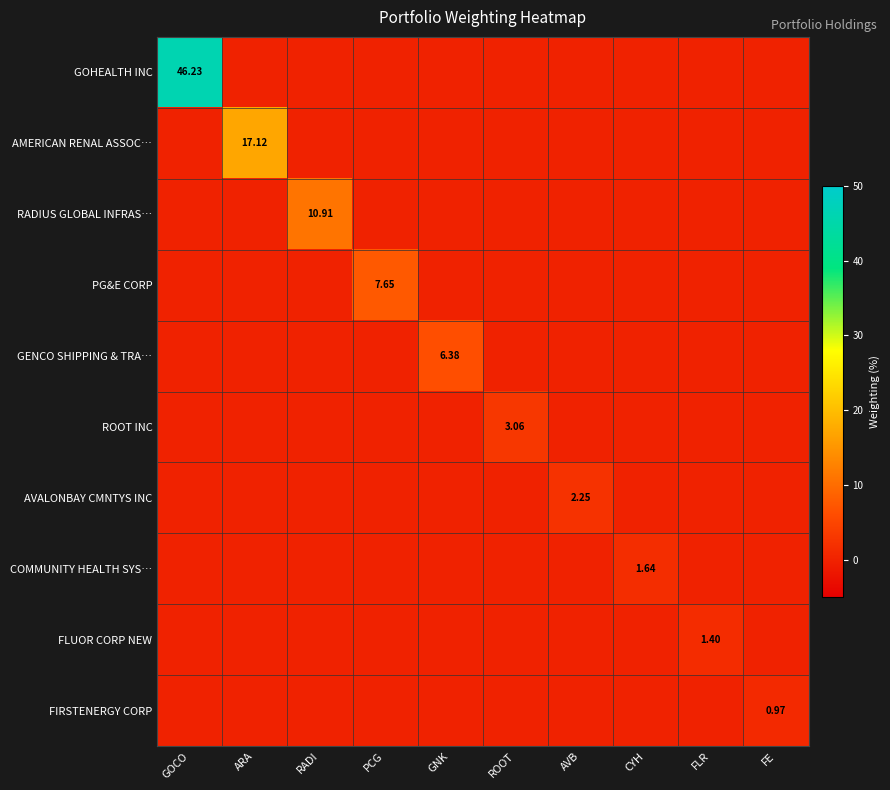

What is the spread (max minus min) of values at FLR?

1.4